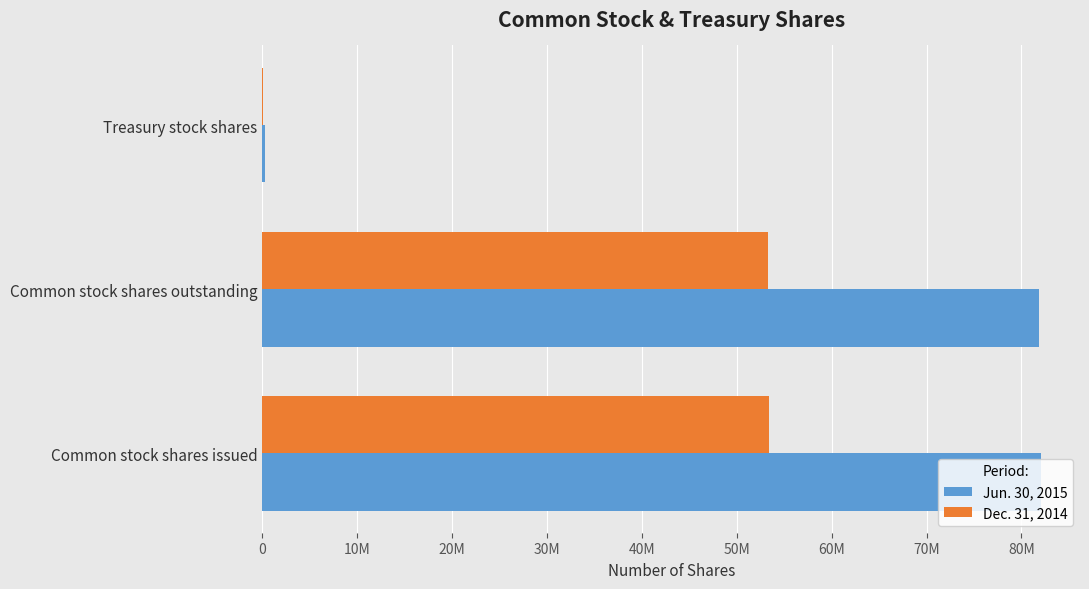

What are all the series names shown in the legend?

Jun. 30, 2015, Dec. 31, 2014